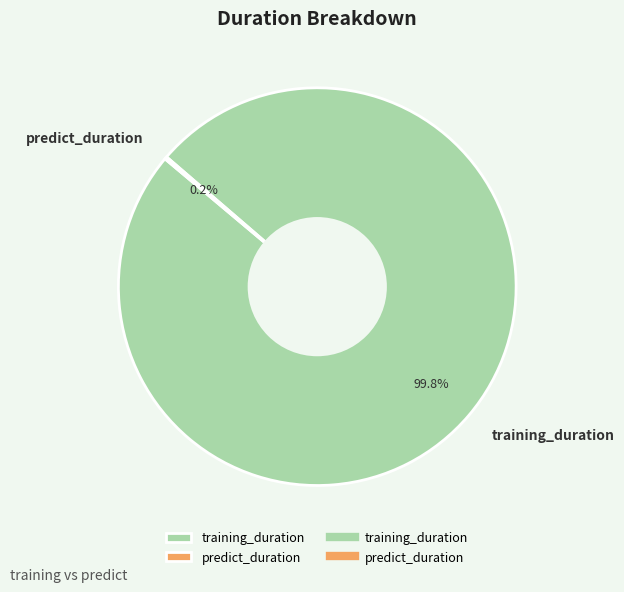

The training_duration slice represents 100% of the pie. True or false?

True